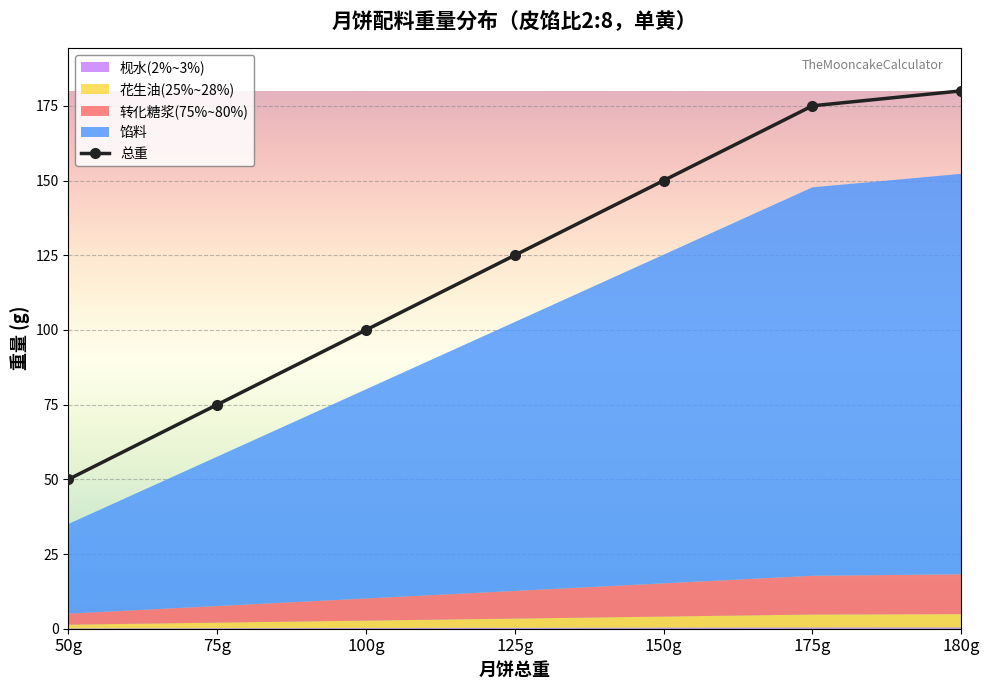

Does the chart display data point markers on the line(s)?

Yes